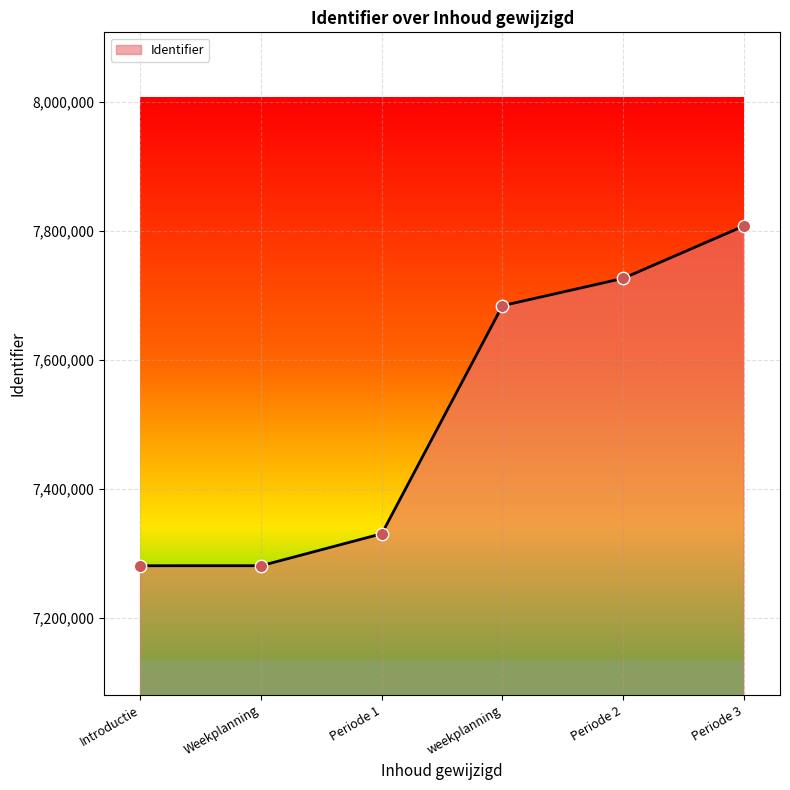

Approximately how many times larger is the value at Introductie compared to Weekplanning?

1.0